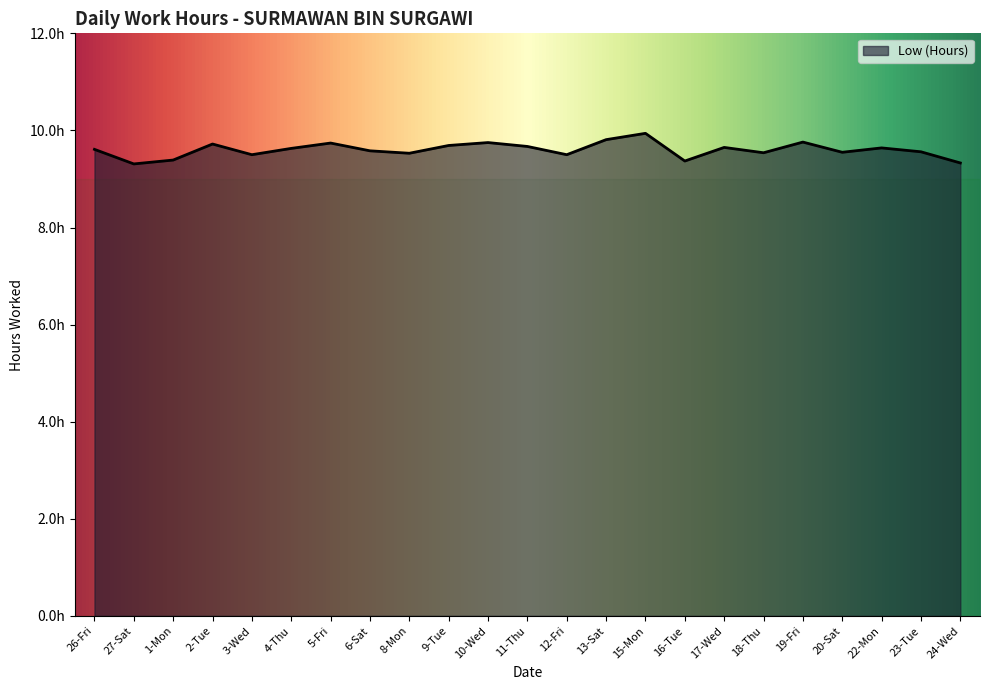

Does the chart display data point markers on the line(s)?

No